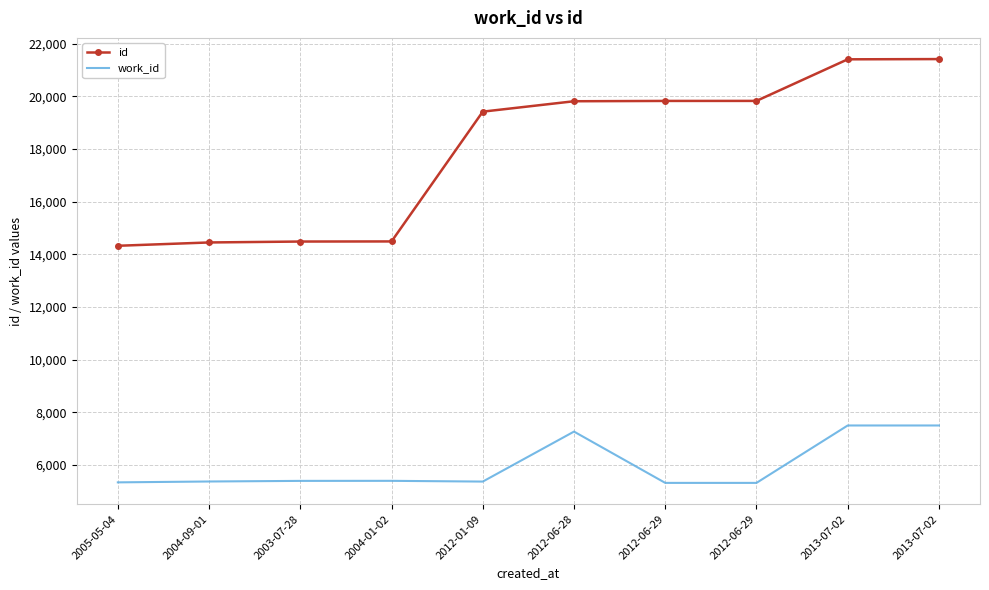

At 2013-07-02, list the series in order from smallest to largest.

work_id, id